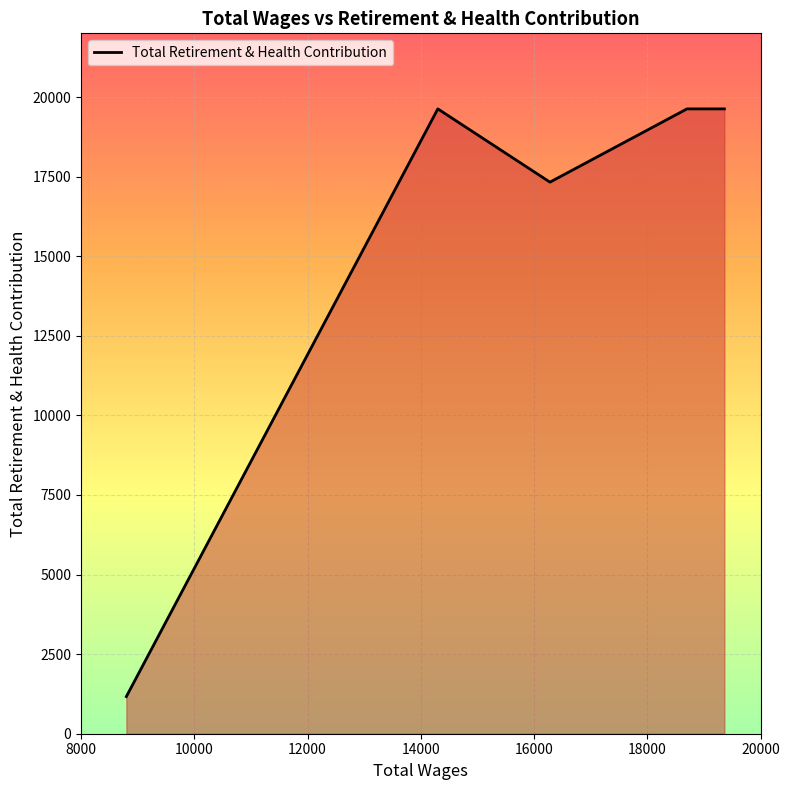

What is the smallest value displayed?

1167